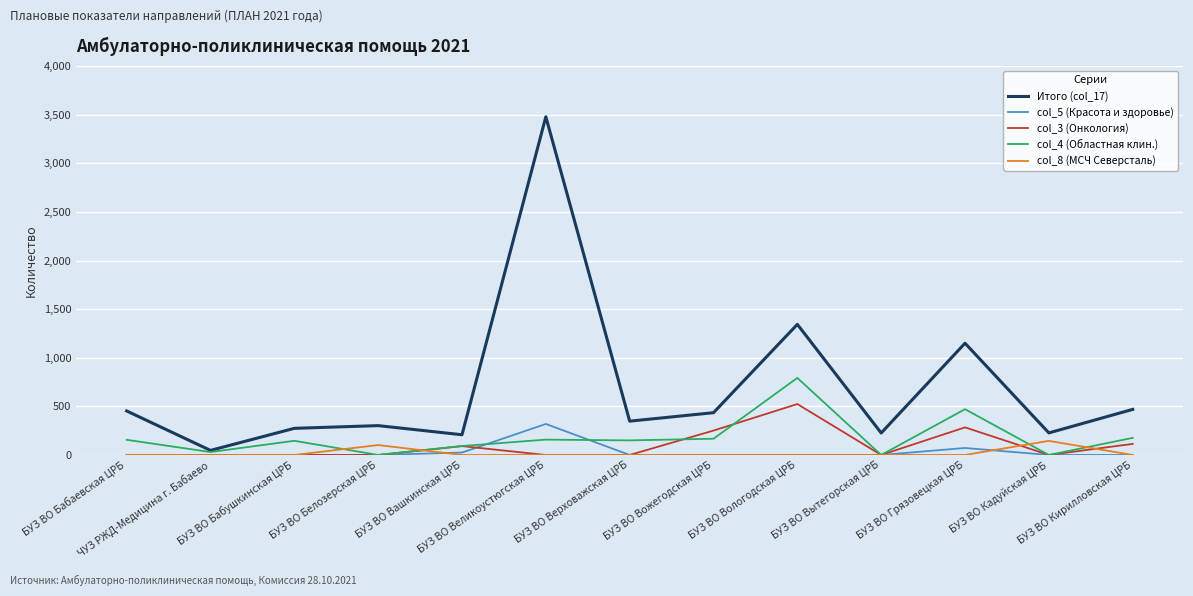

Which series has the largest total across all categories?

Итого (col_17)